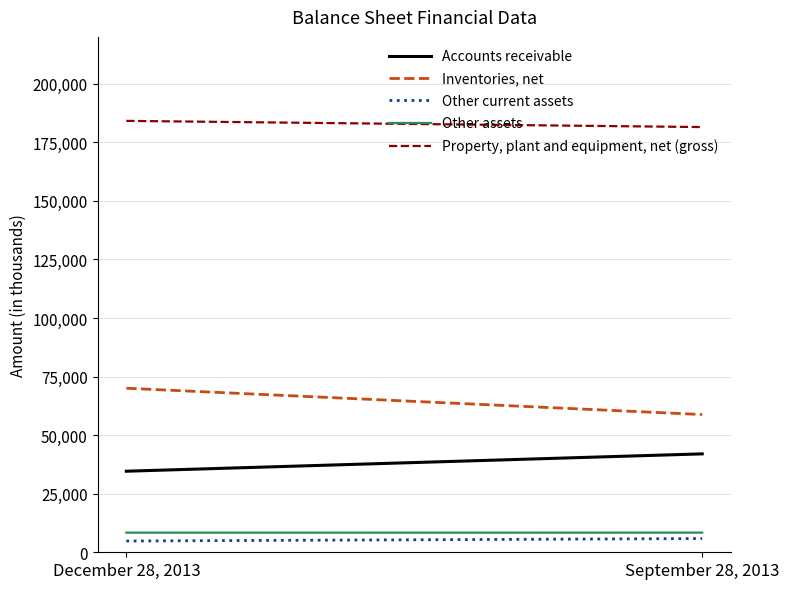

Between December 28, 2013 and September 28, 2013, which series saw the biggest shift?

Inventories, net